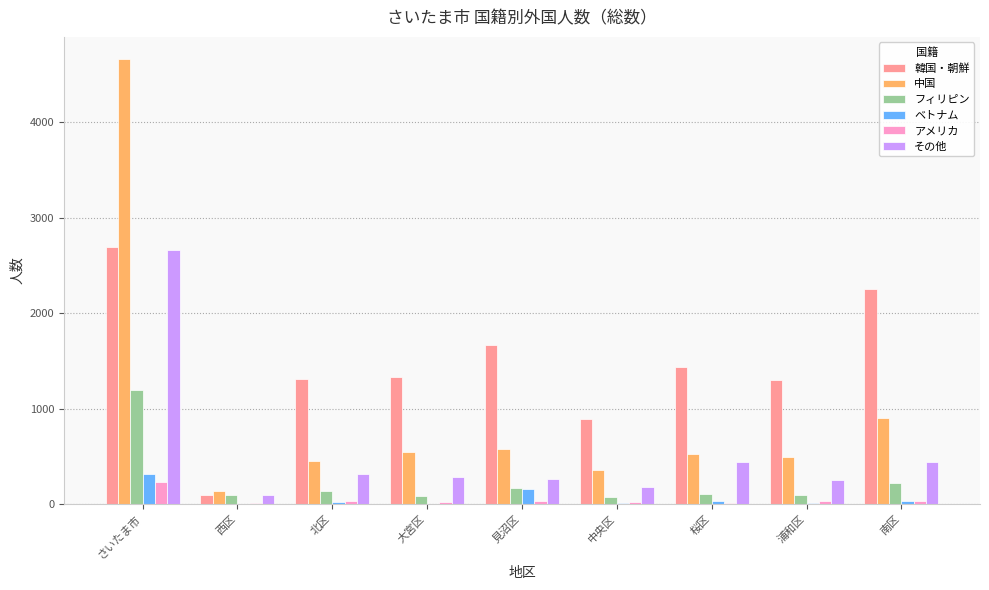

Which category has the highest value in the 中国 series?

さいたま市